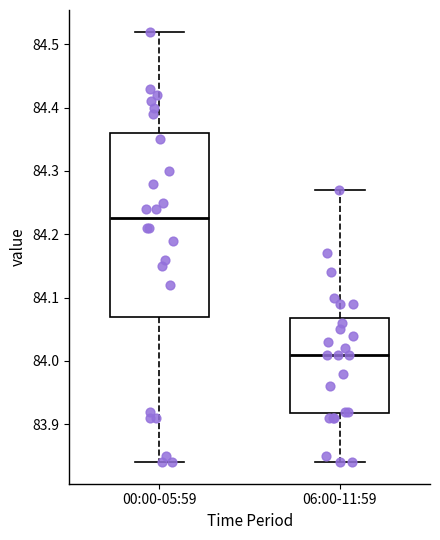

Where does the median line of the box for 00:00-05:59 sit on the y-axis? The values are not printed on the chart, so give them approximately, as read against the axis.

84.23